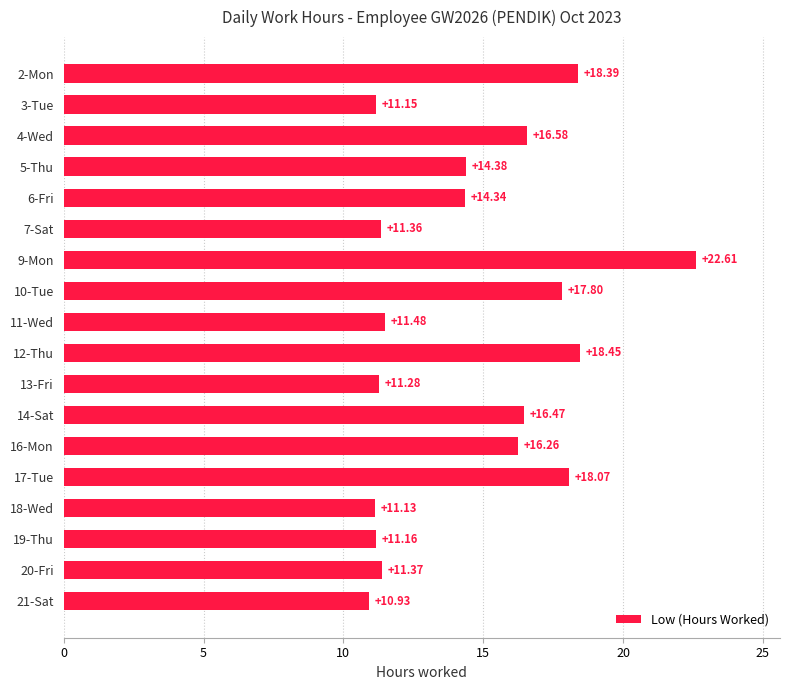

Between 14-Sat and 18-Wed, which is larger?

14-Sat